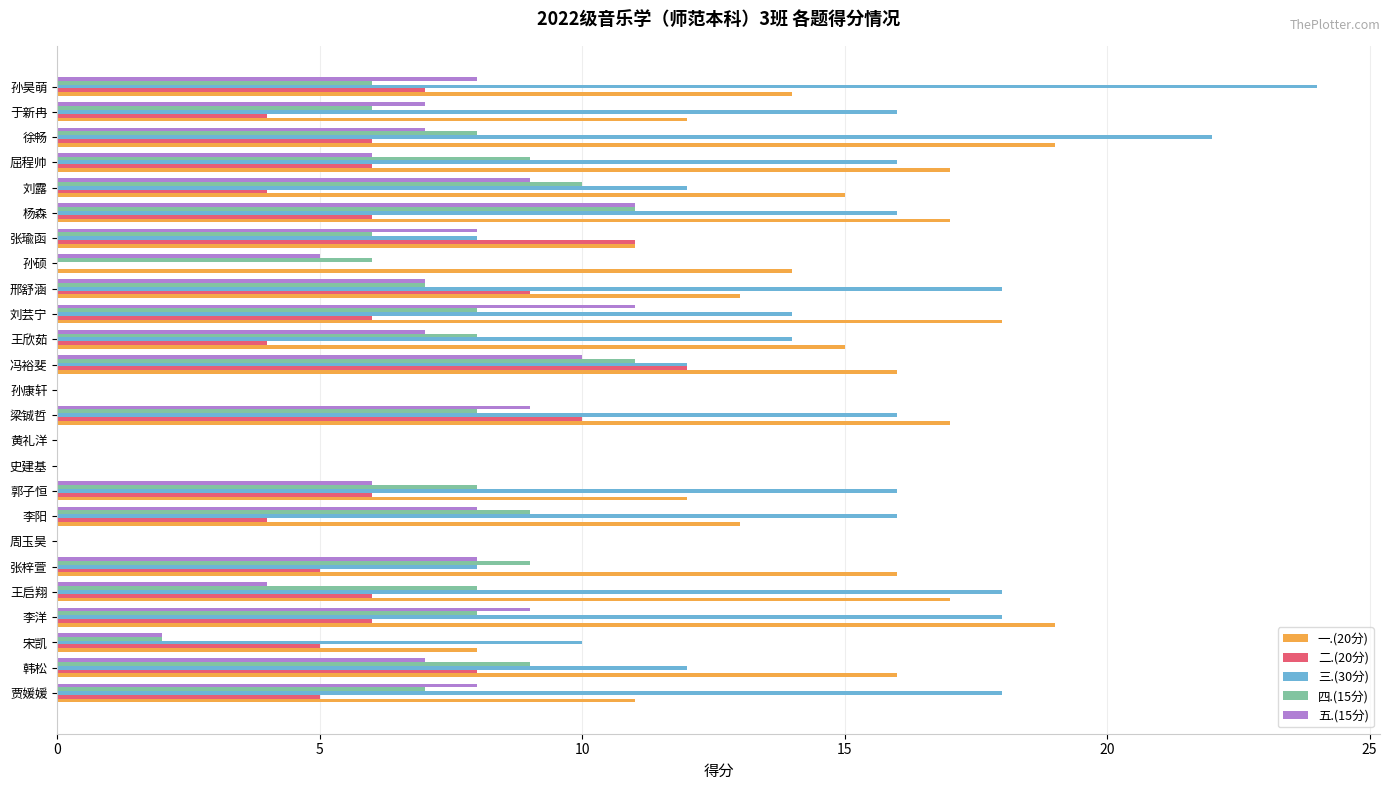

How many categories are shown in the chart?

25